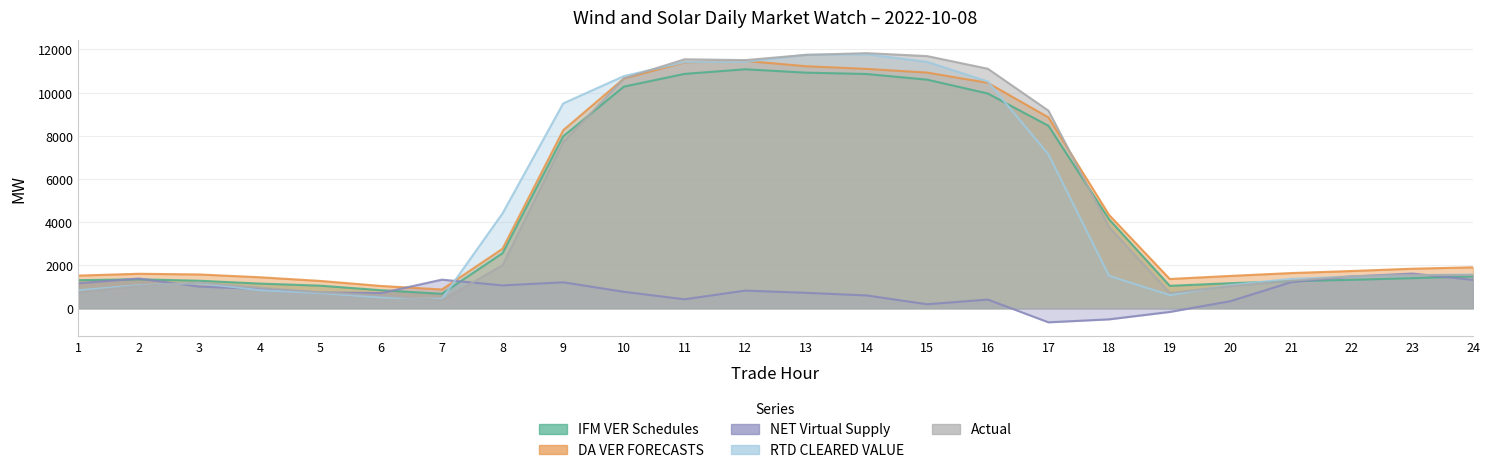

What are all the series names shown in the legend?

IFM VER Schedules, DA VER FORECASTS, NET Virtual Supply, RTD CLEARED VALUE, Actual